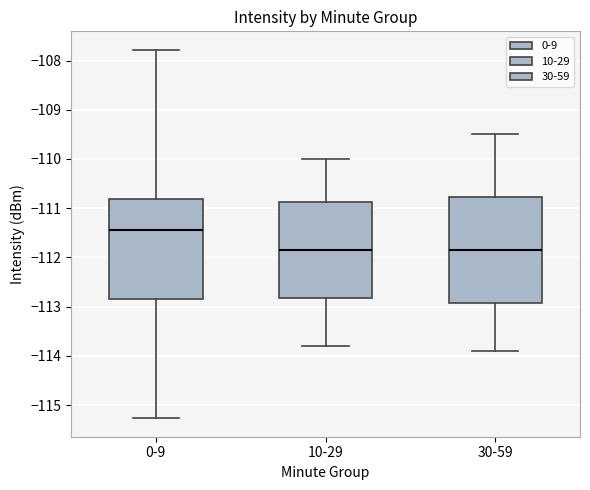

Reading left to right, transcribe this box plot: for each box, give where its median line is, the range the box spans, and where its two whiskers end, as read against the y-axis. The values are not printed on the chart, so give them approximately, as read against the axis.

0-9: median -111.4, box -112.9 to -110.8, whiskers -115.3 to -107.8
10-29: median -111.8, box -112.8 to -110.9, whiskers -113.8 to -110.0
30-59: median -111.8, box -112.9 to -110.8, whiskers -113.9 to -109.5